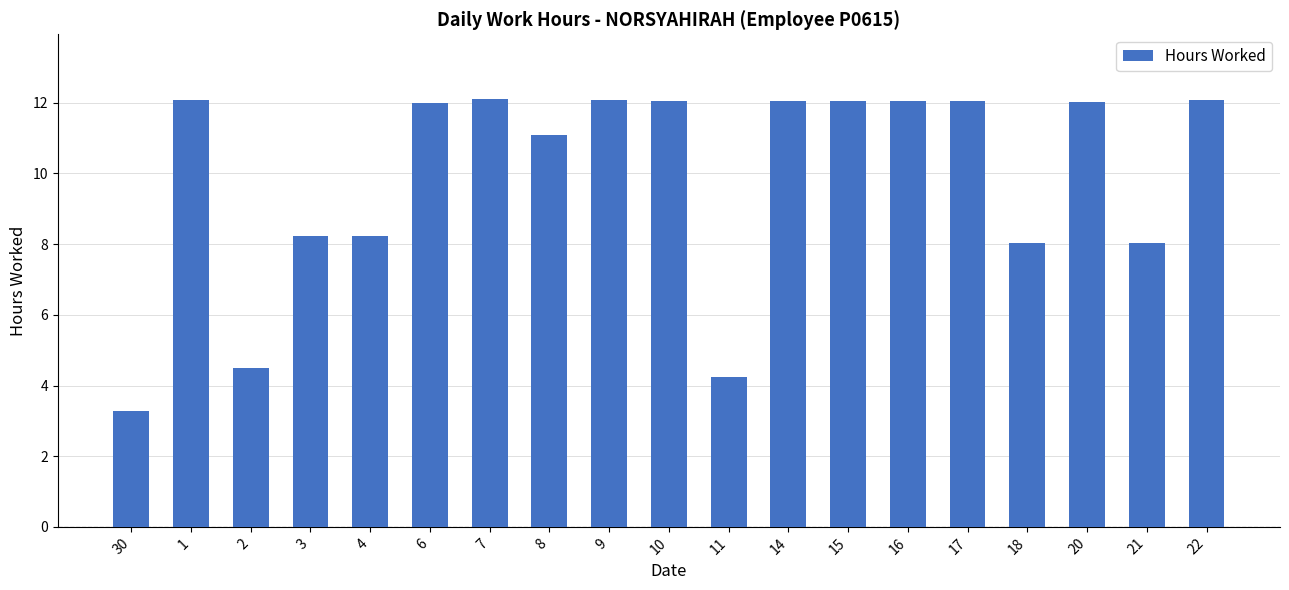

What is the average value?

9.9